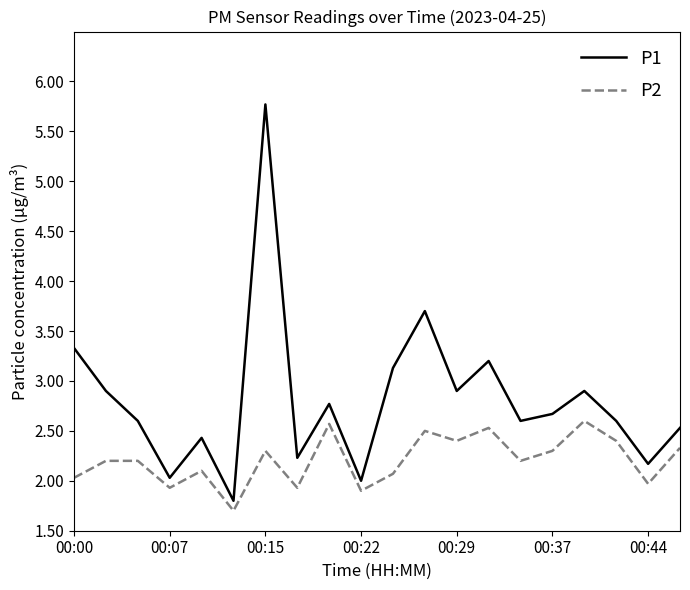

Which series has the largest range (max minus min)?

P1